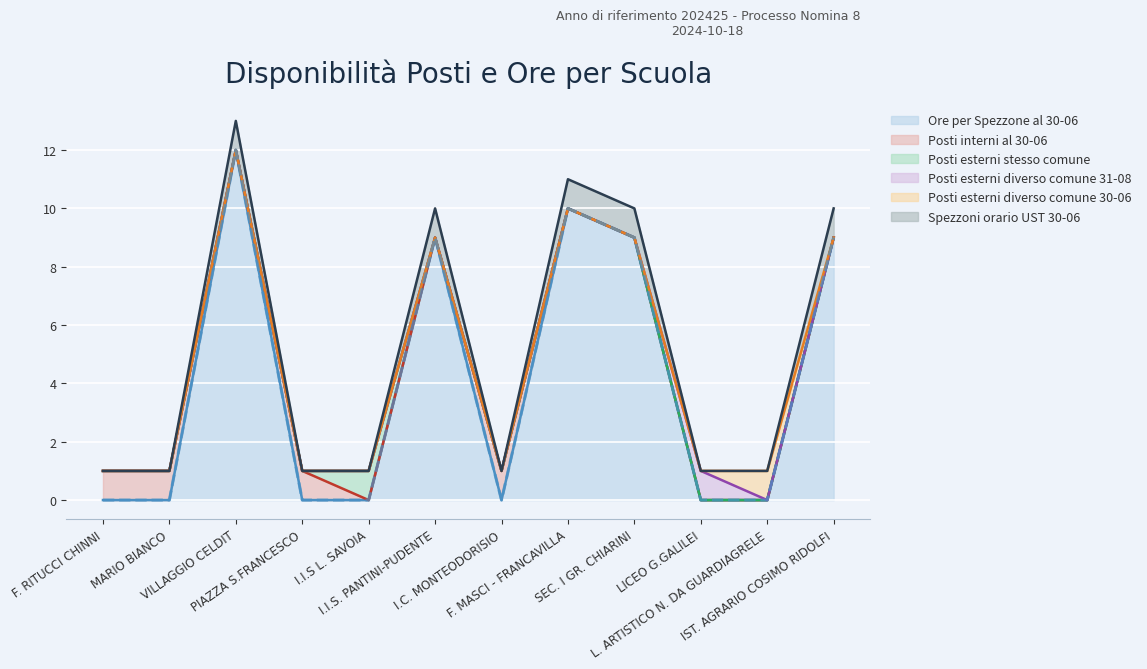

How many interior local peaks does the Posti esterni diverso comune 31-08 series have?

1